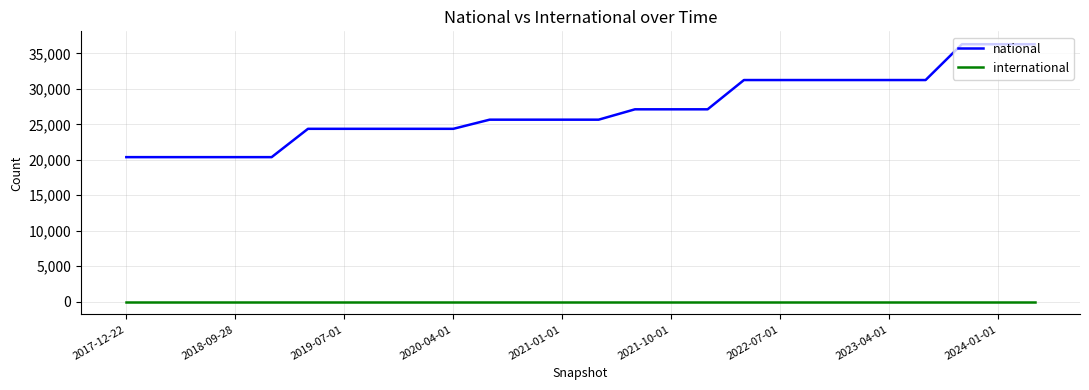

Which series has the widest spread of values?

national